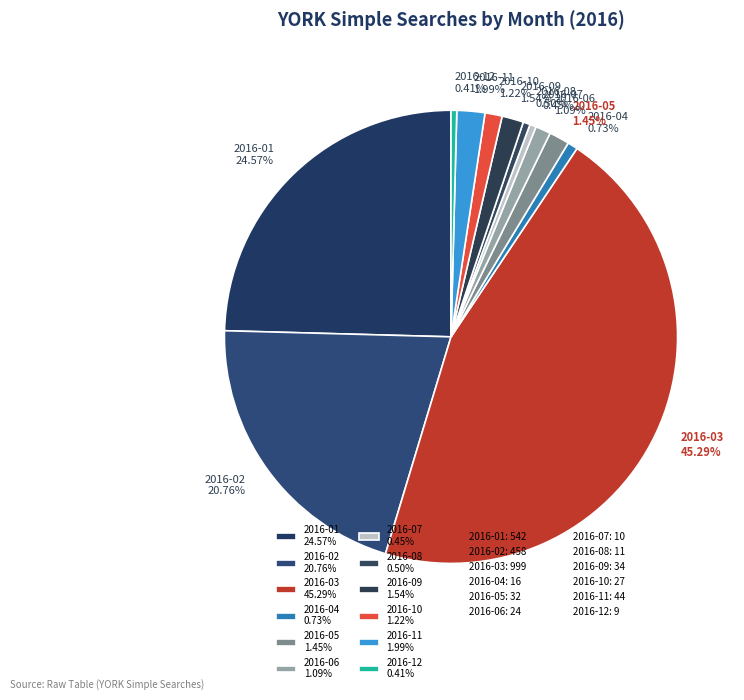

True or false: 2016-10 accounts for 11% of the total.

False